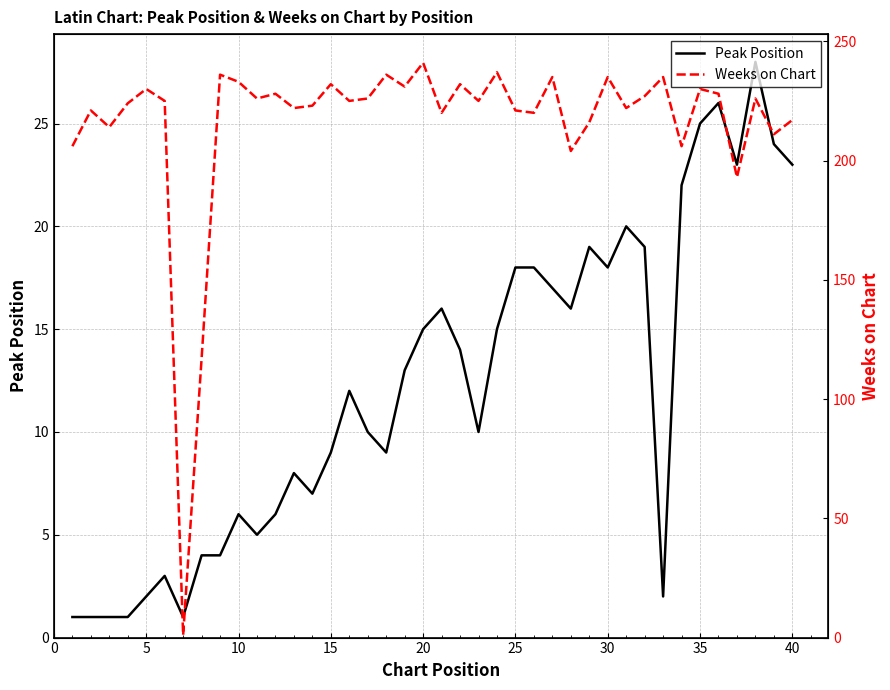

What is the average value of the Weeks on Chart series?

216